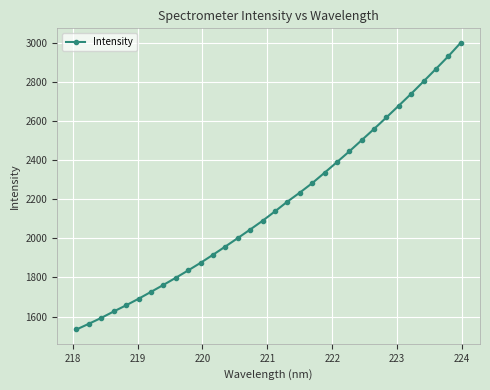

Does the chart have visible grid lines?

Yes